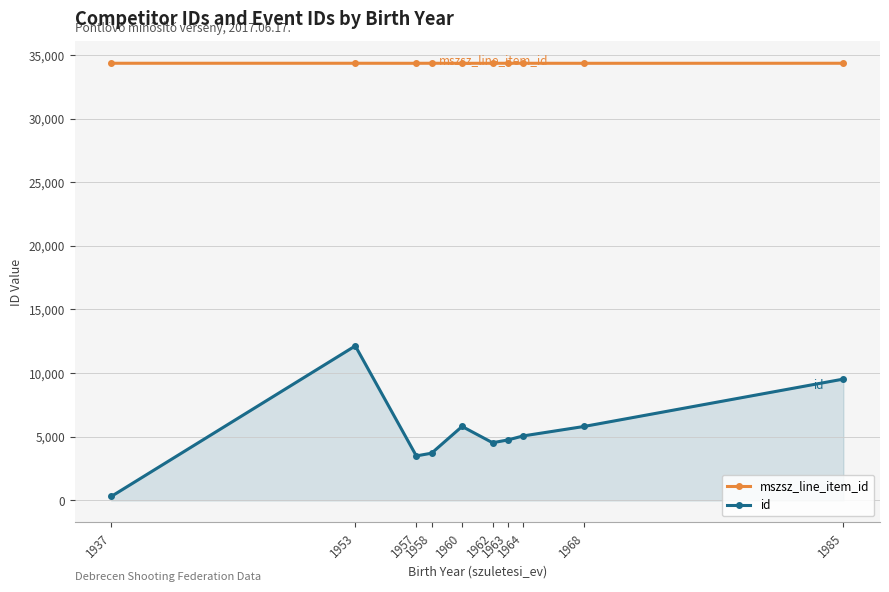

How many distinct data groups are displayed?

2